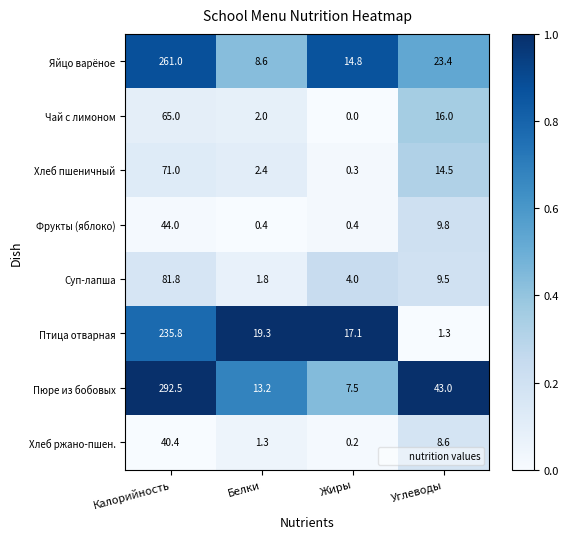

What is the total value across all series at Калорийность?

1091.5